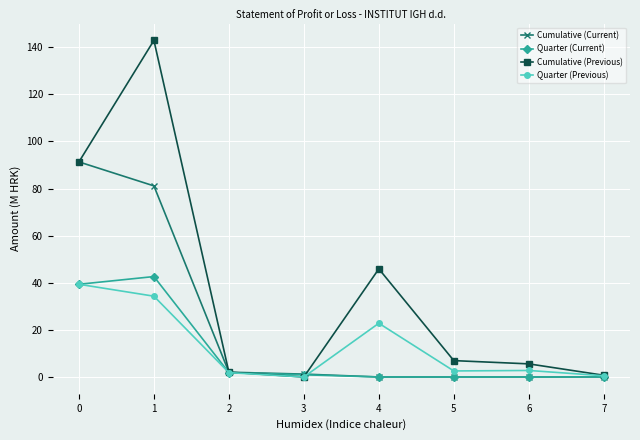

At which category is the sum across all series the highest?

1